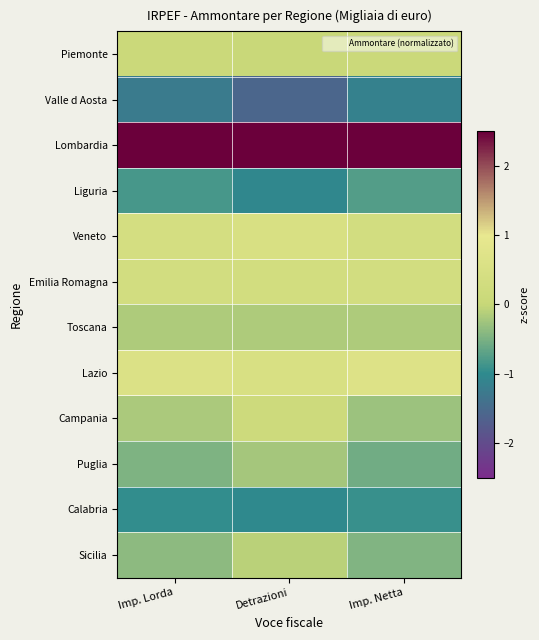

Count the number of categories in the chart.

3